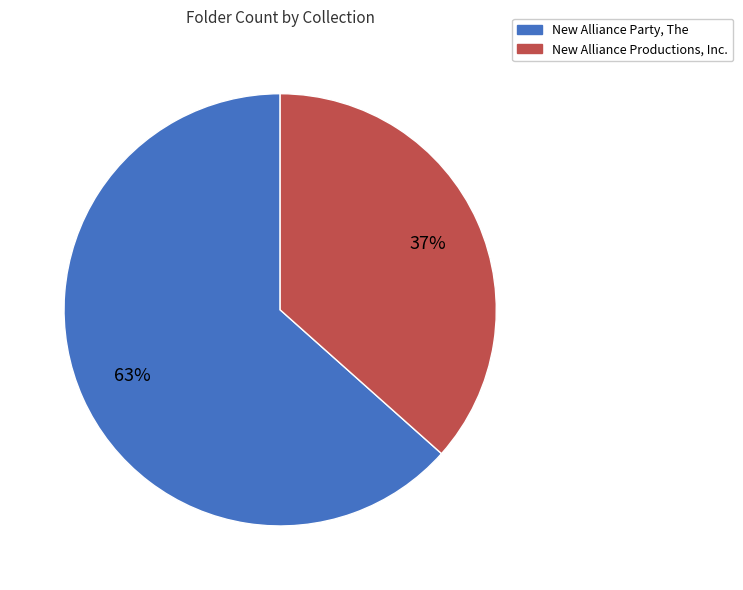

Which category has the smallest portion of the pie?

New Alliance Productions, Inc.